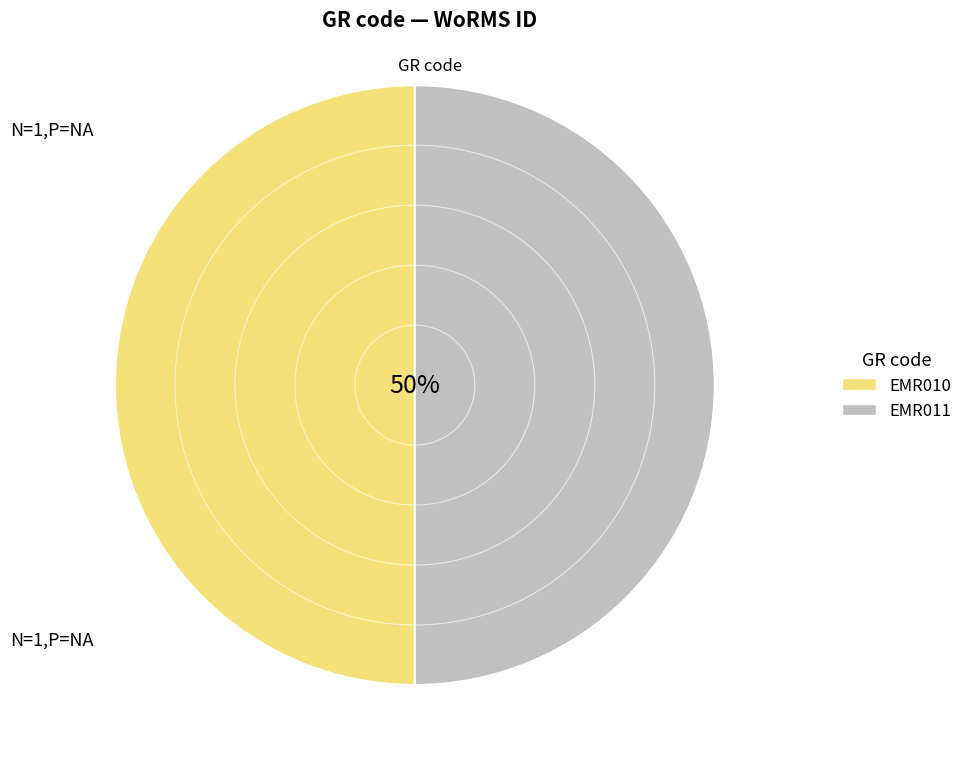

To the nearest percent, what is the combined percentage of EMR010 and EMR011?

100%